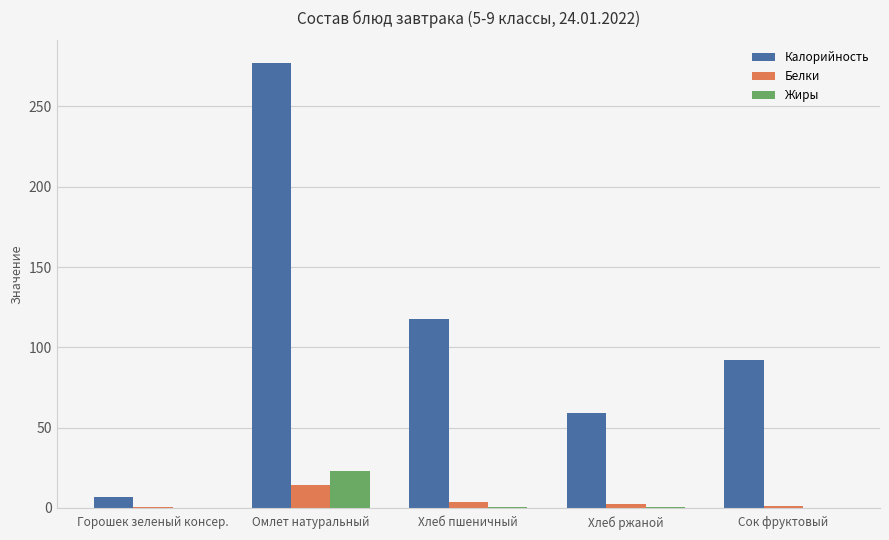

How many series are shown in this chart?

3